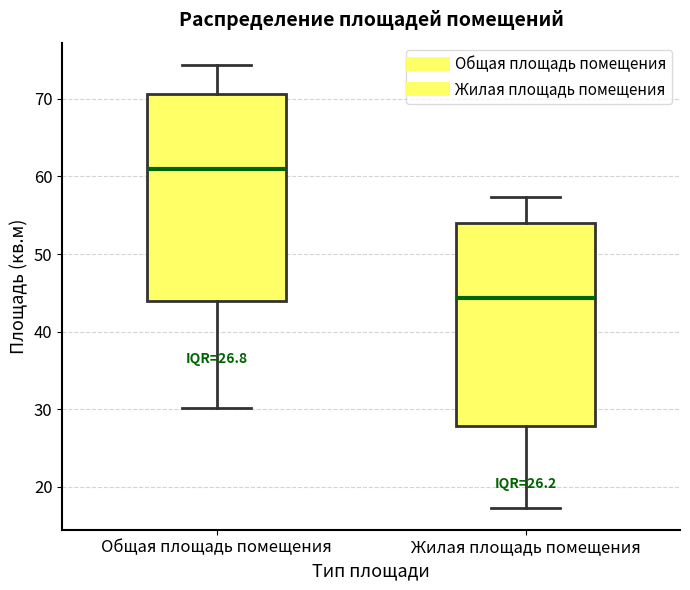

Which box's median line is the highest?

Общая площадь помещения